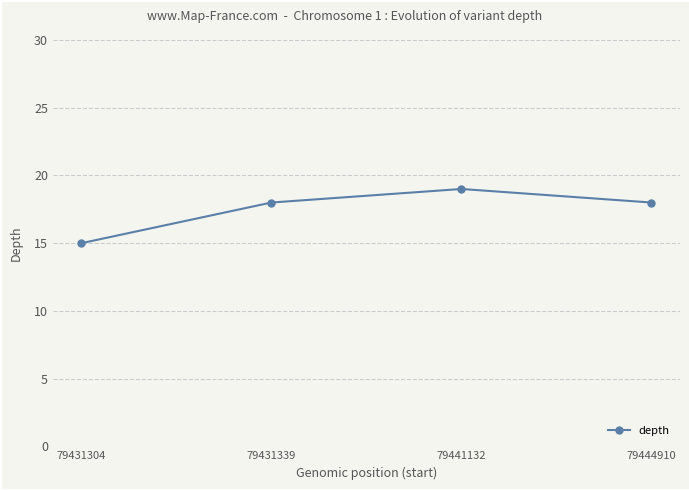

Reading right to left, transcribe all the data shown in this chart.

18	19	18	15